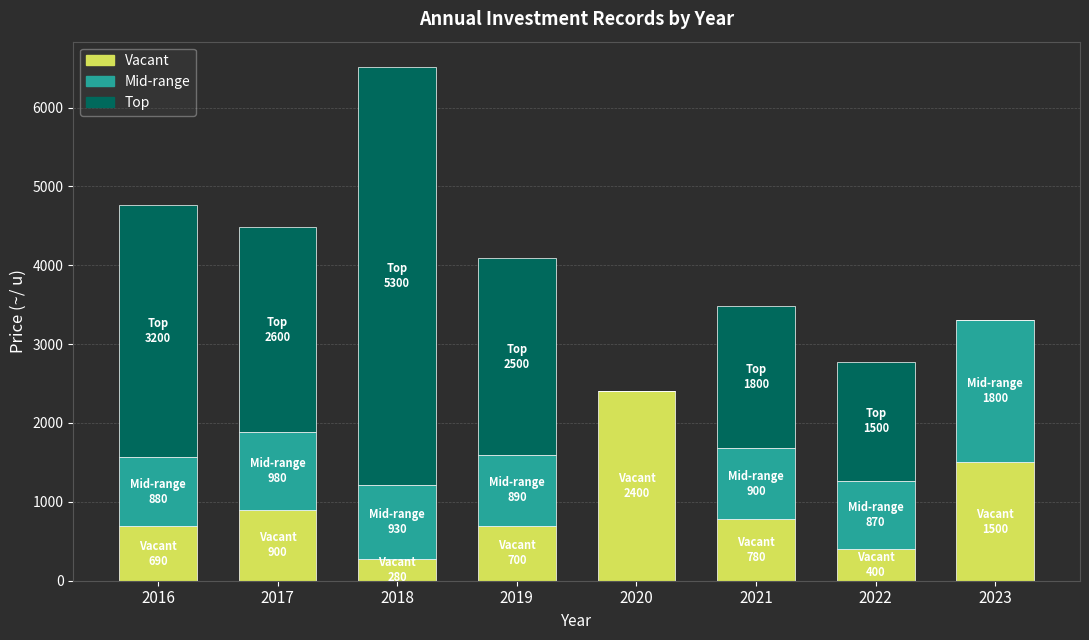

Does the chart contain stacked bars?

Yes